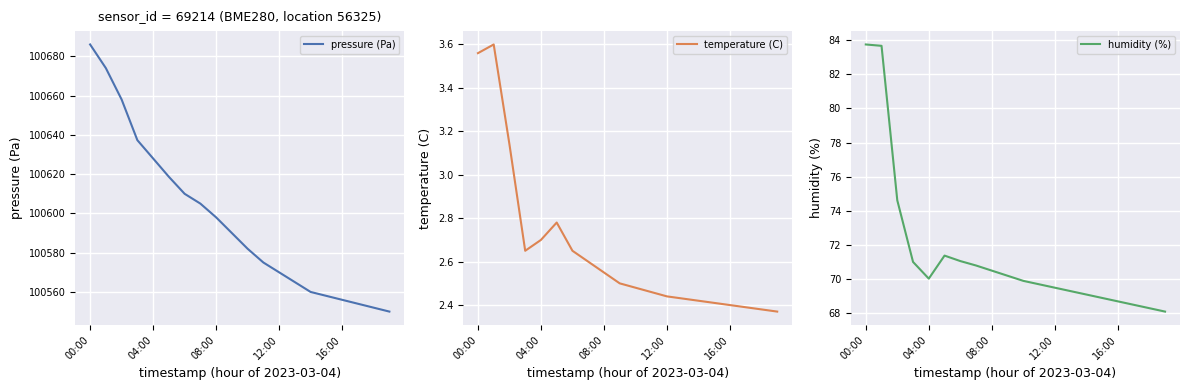

At which label does pressure (Pa) reach its peak?

00:00